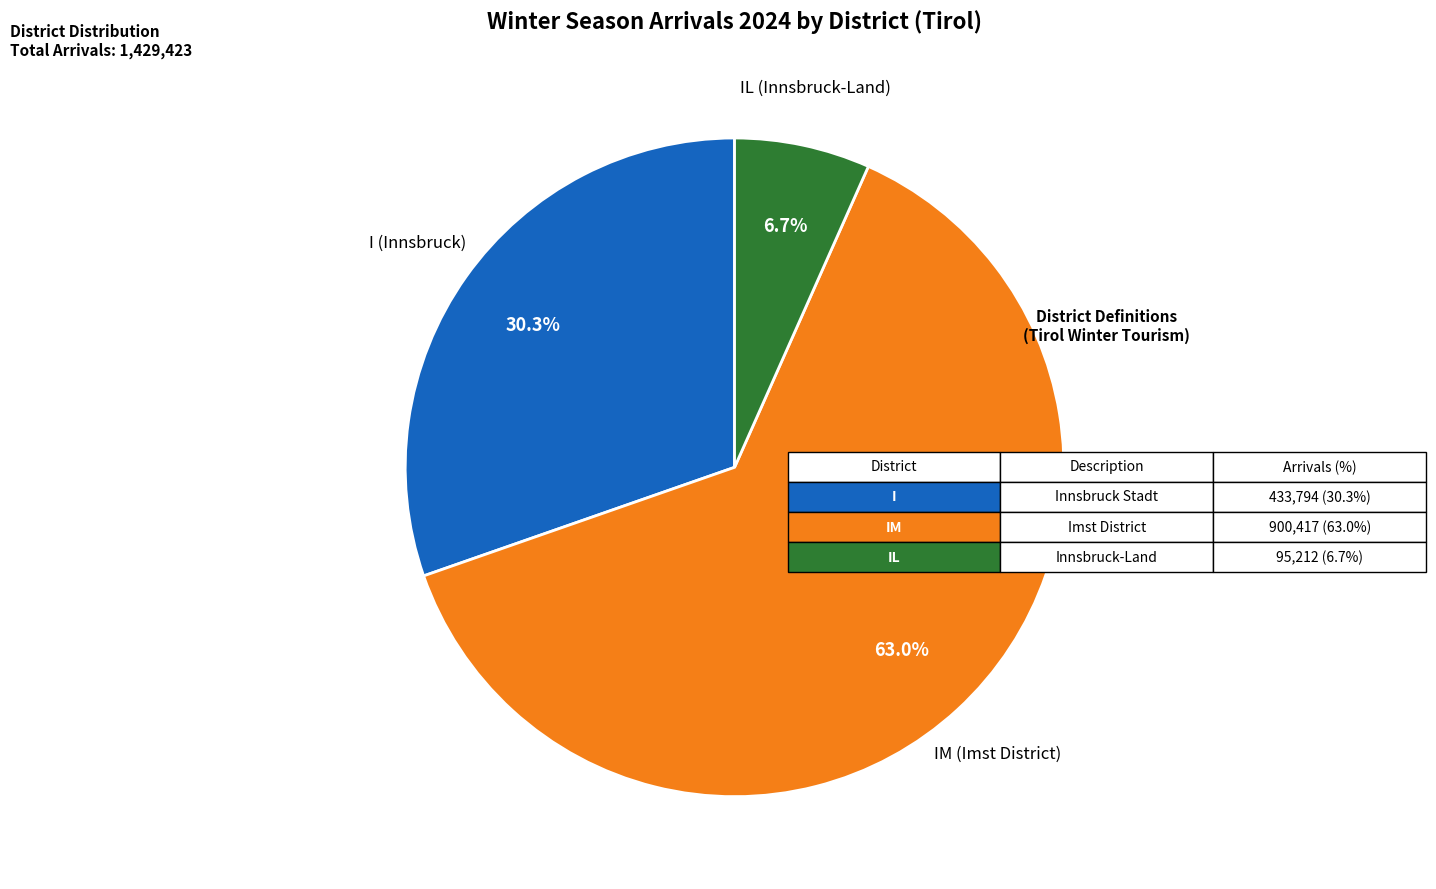

Count the number of slices in the pie.

3